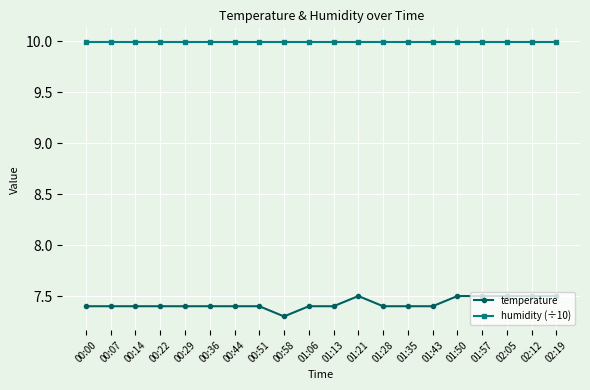

True or false: temperature and humidity (÷10) intersect in this chart.

False